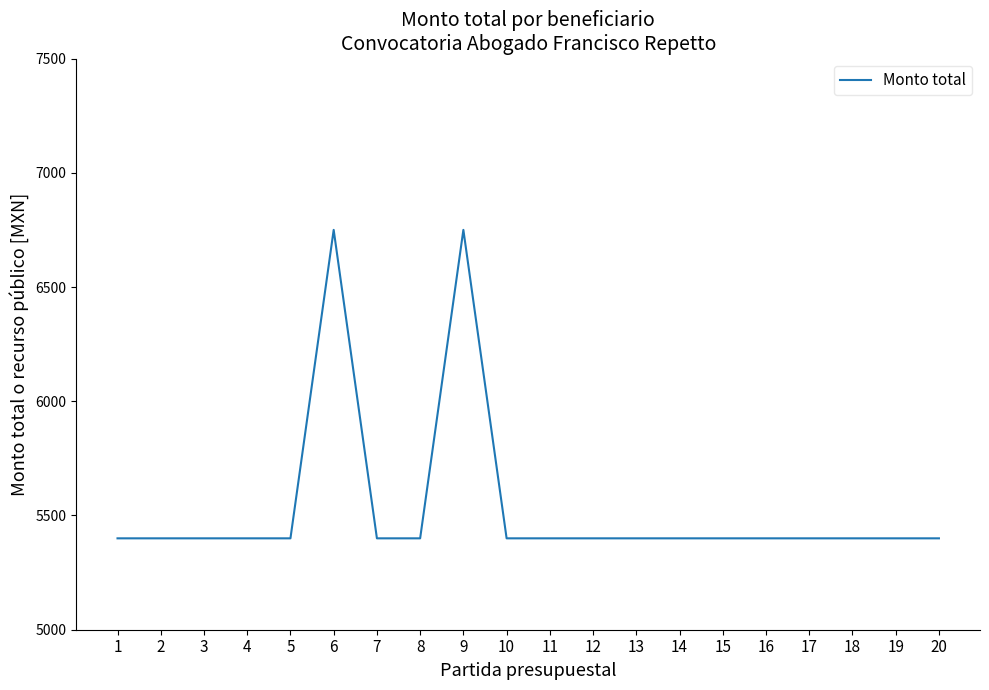

What is the difference between the maximum and minimum values?

1350